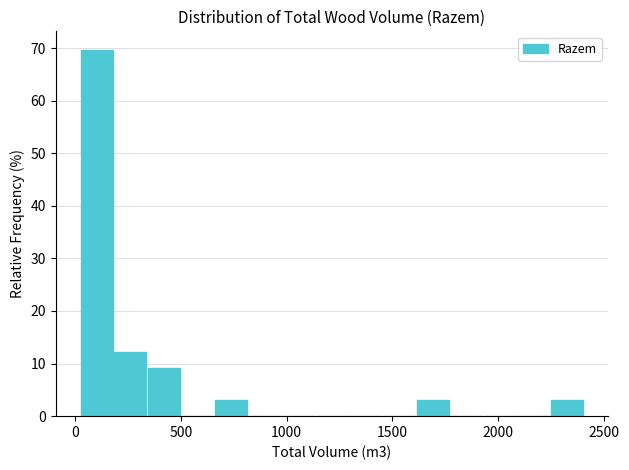

Read against the x-axis, roughly where is the centre of the tallest bar?

100